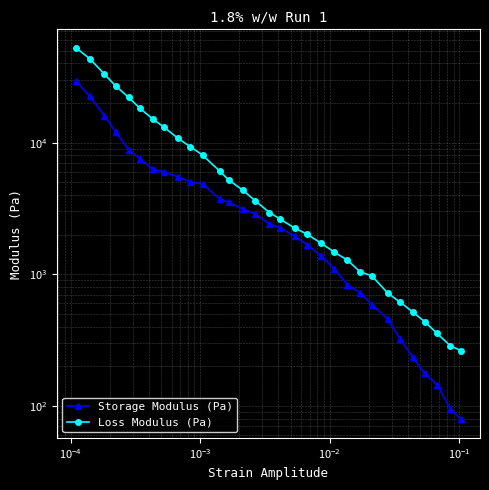

What is the maximum value shown in the chart?

52436.9